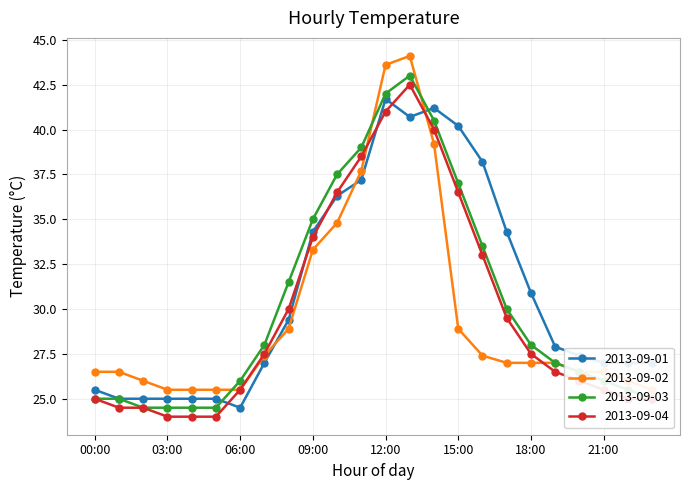

What is the greatest value displayed?

44.1